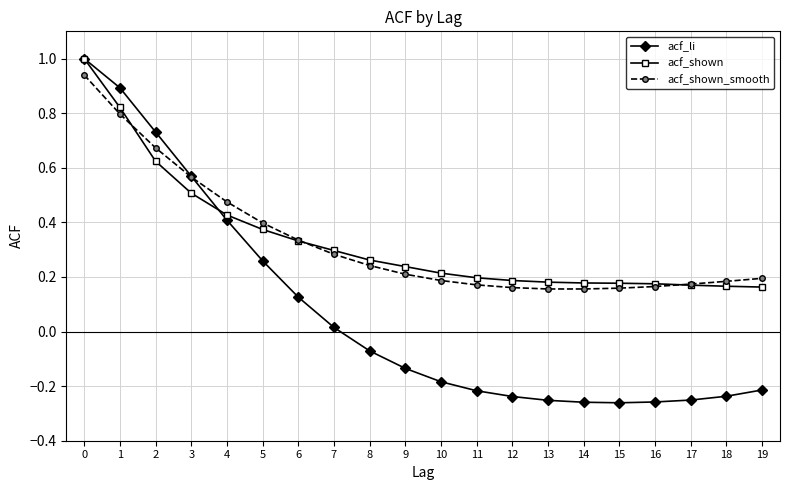

At how many categories does at least one series exceed 0?

20